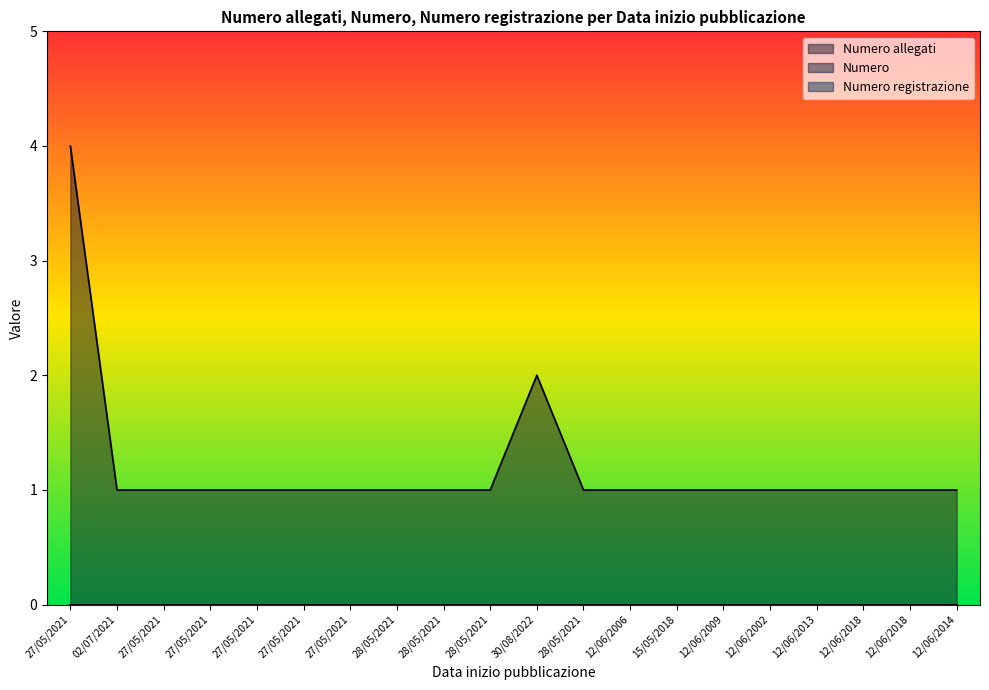

List the series in order of their peak value, highest first.

Numero allegati, Numero, Numero registrazione